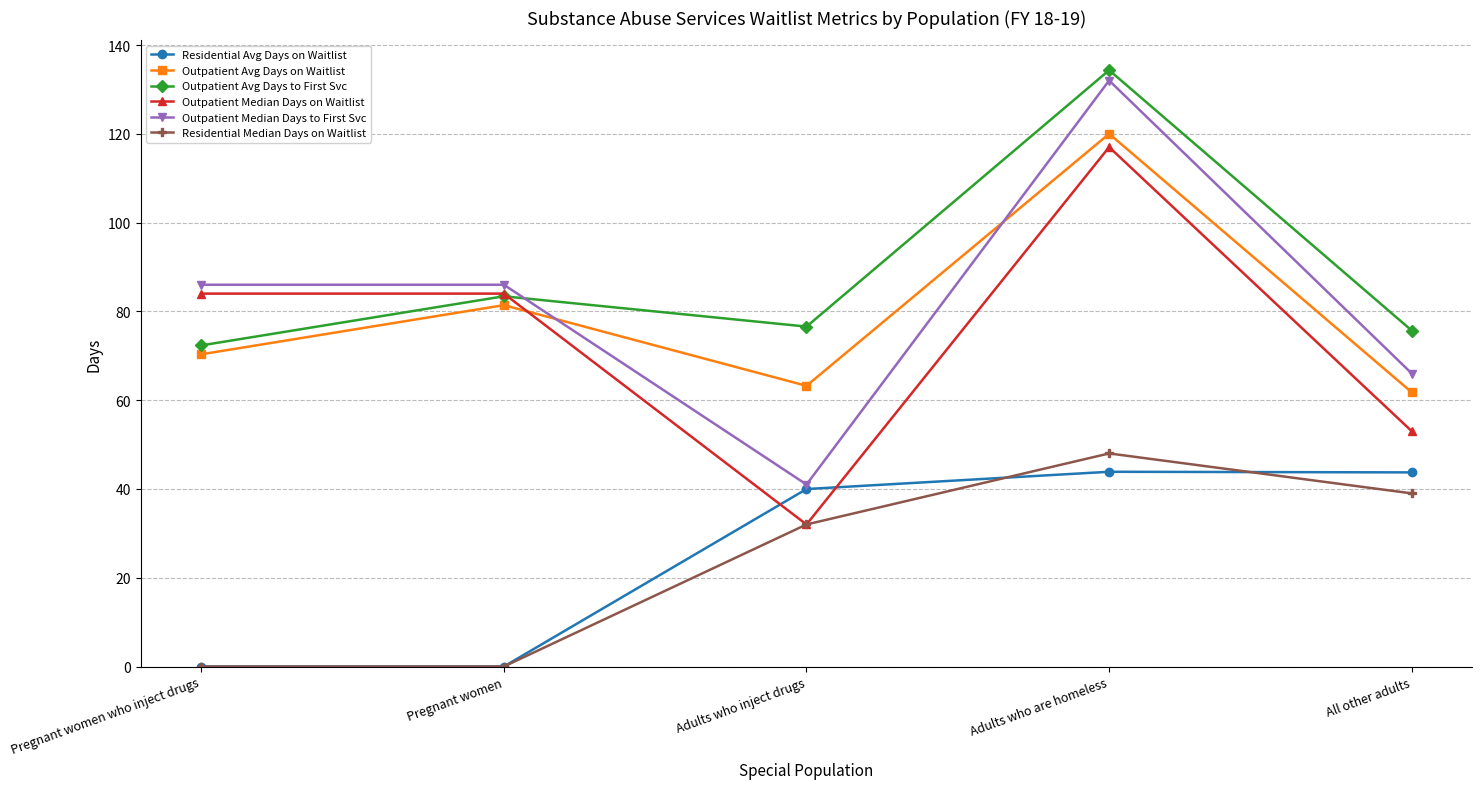

What position from the right is Pregnant women?

4